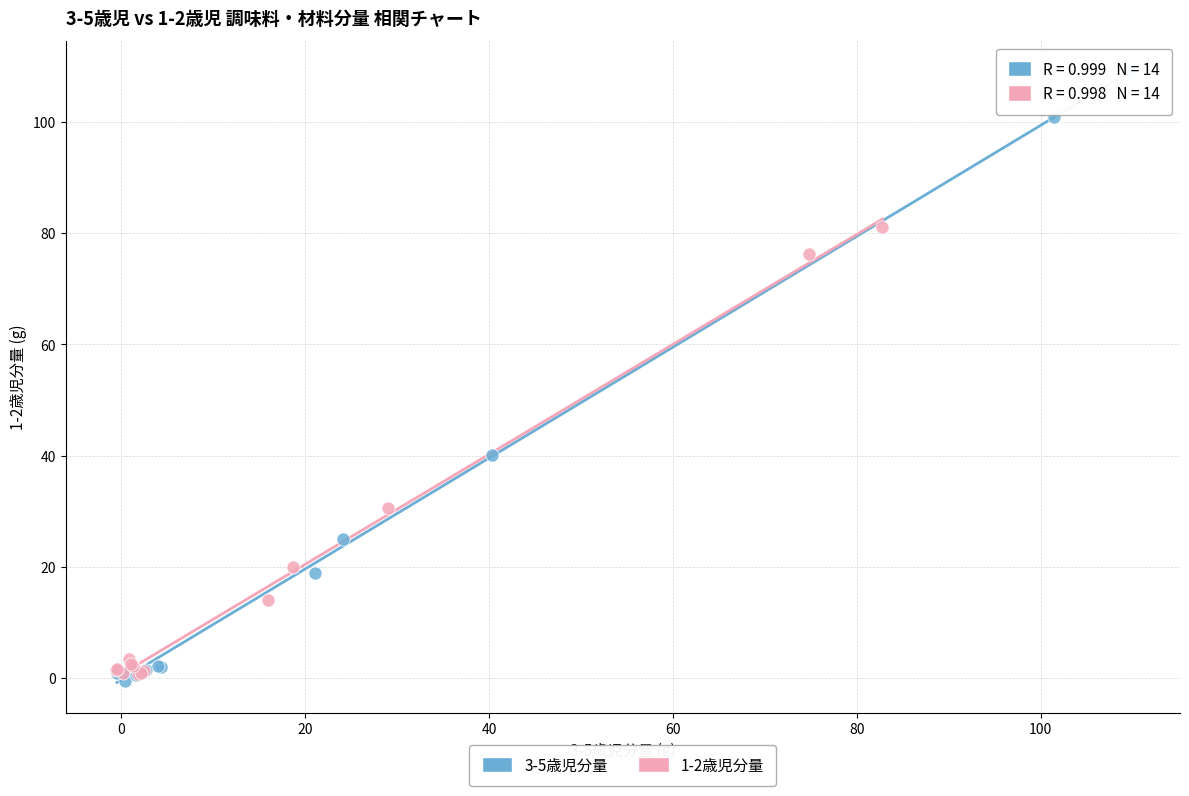

Which series has the largest Y range (max minus min)?

3-5歳児分量